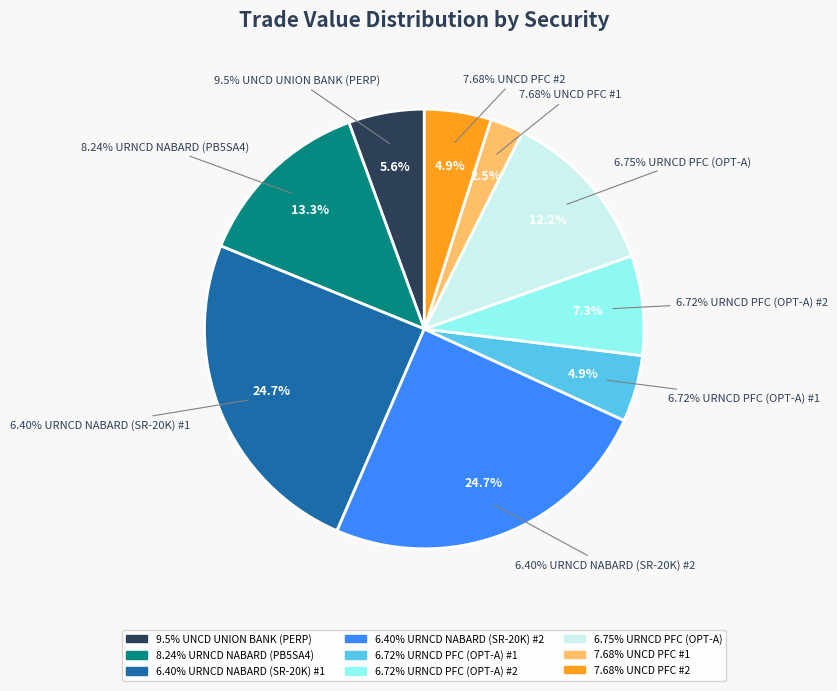

Does any single category account for the majority?

No